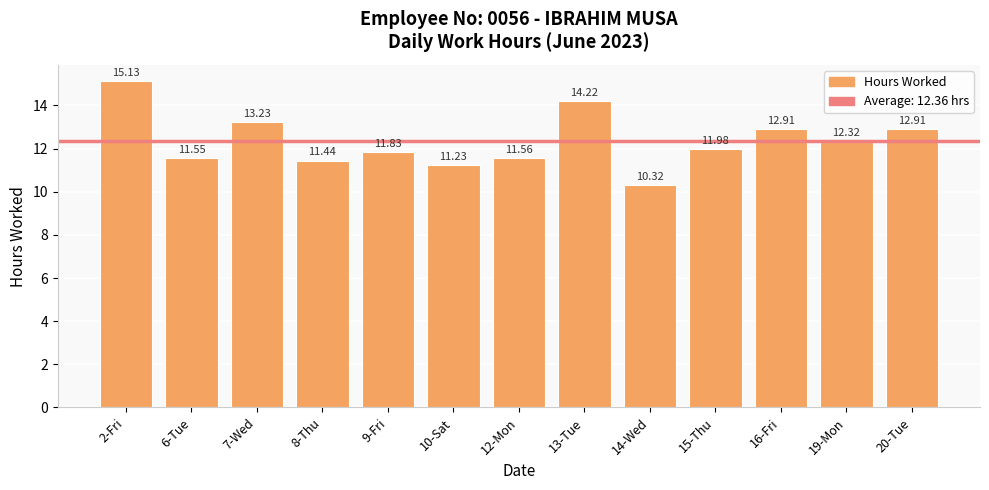

What is the sum of the values at 16-Fri and 10-Sat?

24.1